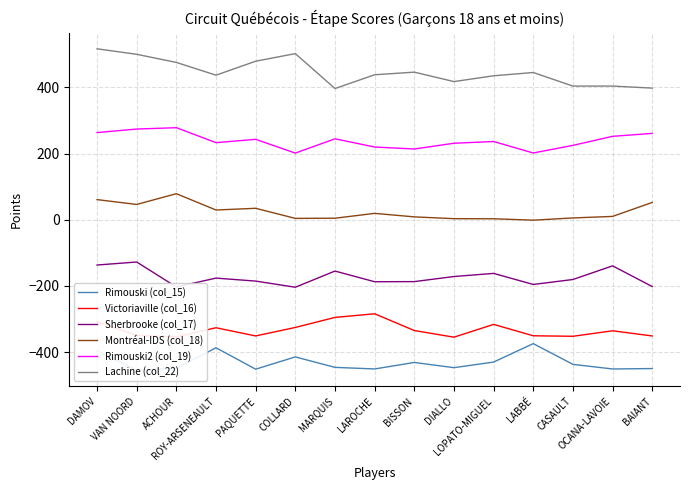

What is the minimum value for Lachine (col_22)?

396.4